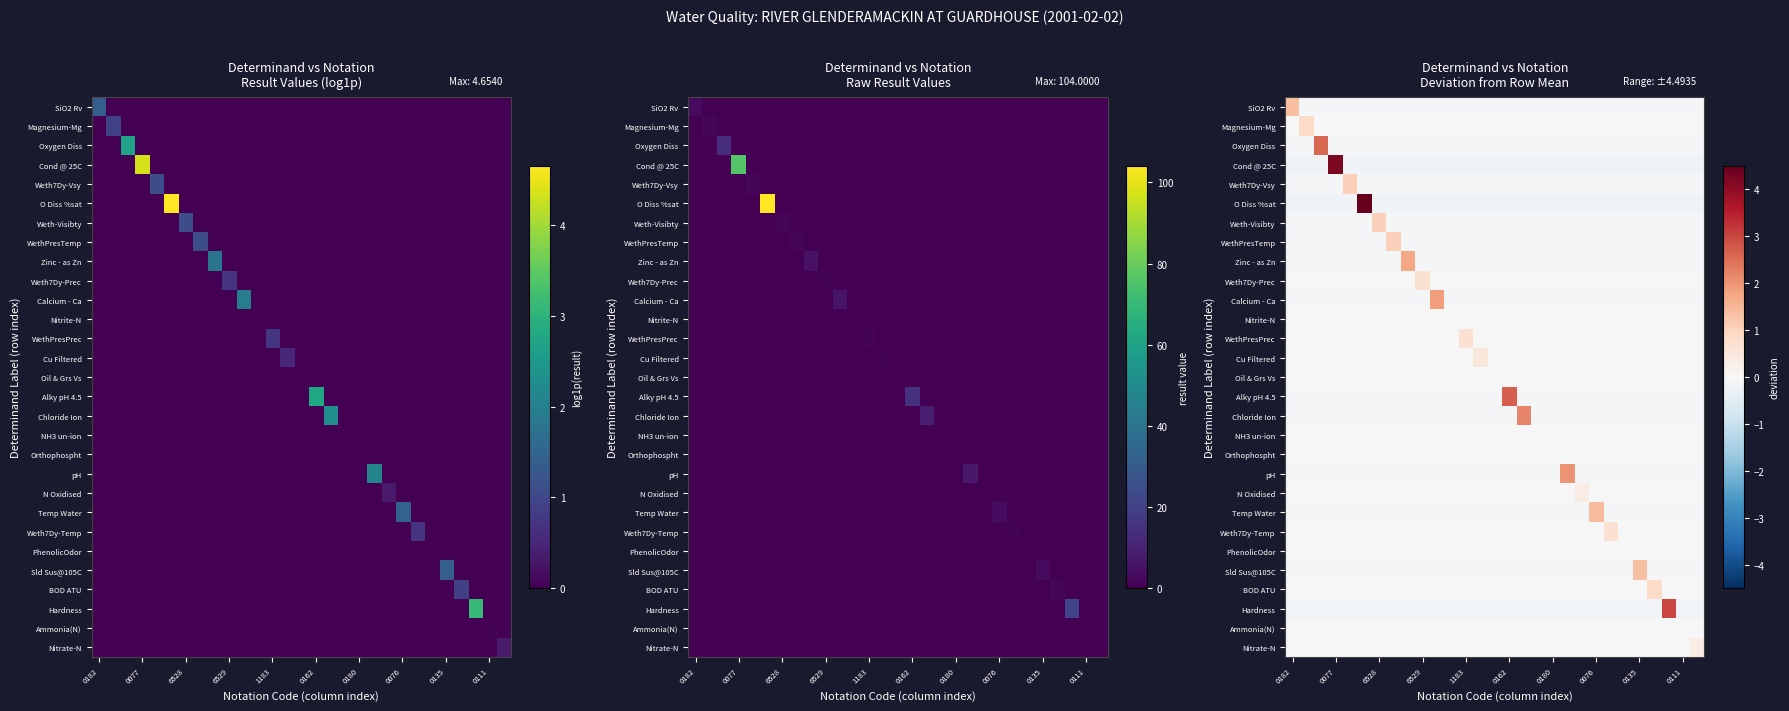

How many values in Weth7Dy-Prec are below zero?

28